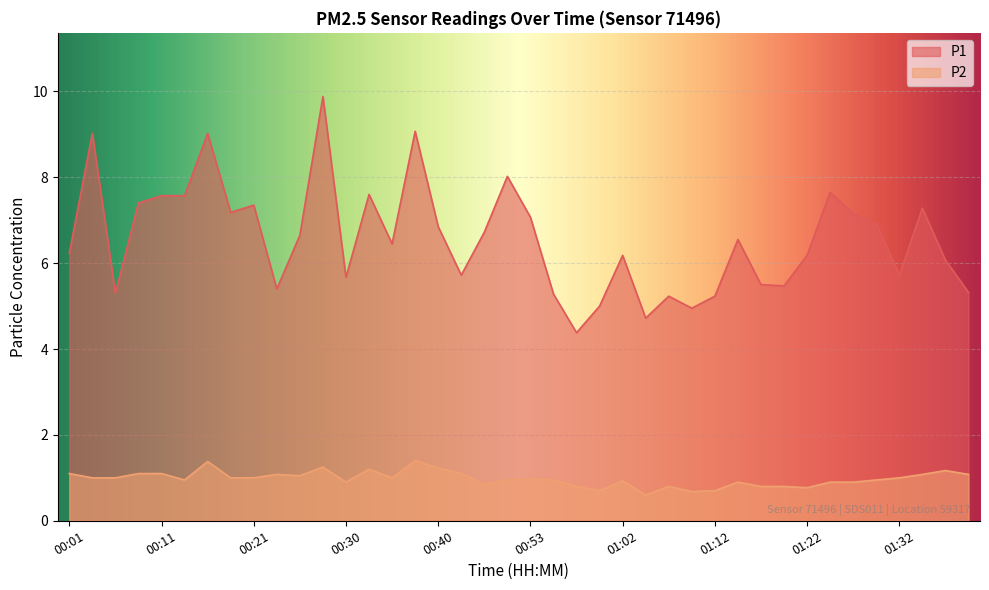

How many interior local valleys does the P1 series have?

11